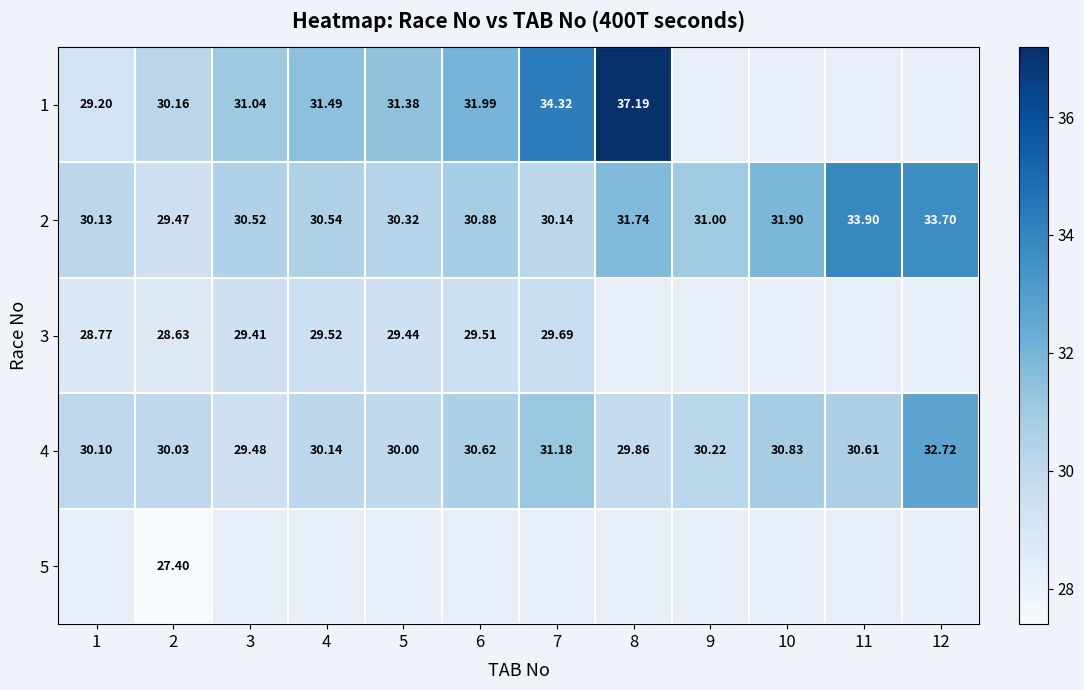

Is the value of 2 at 4 greater than the value of 3 at 3?

Yes